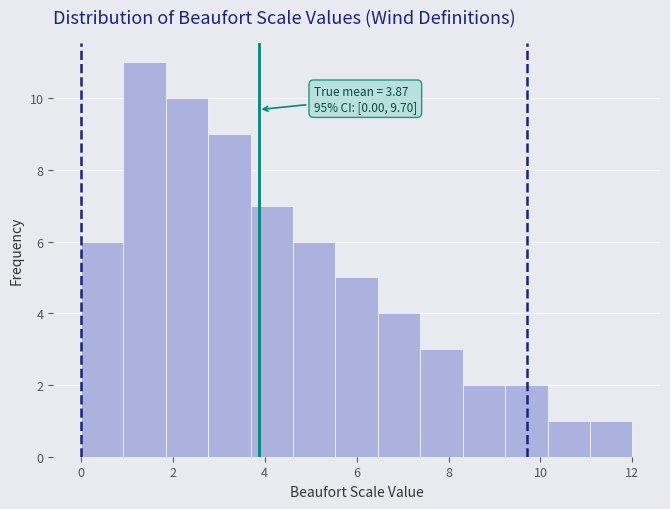

Over which range of the x-axis is the bar tallest?

1.0 to 1.8